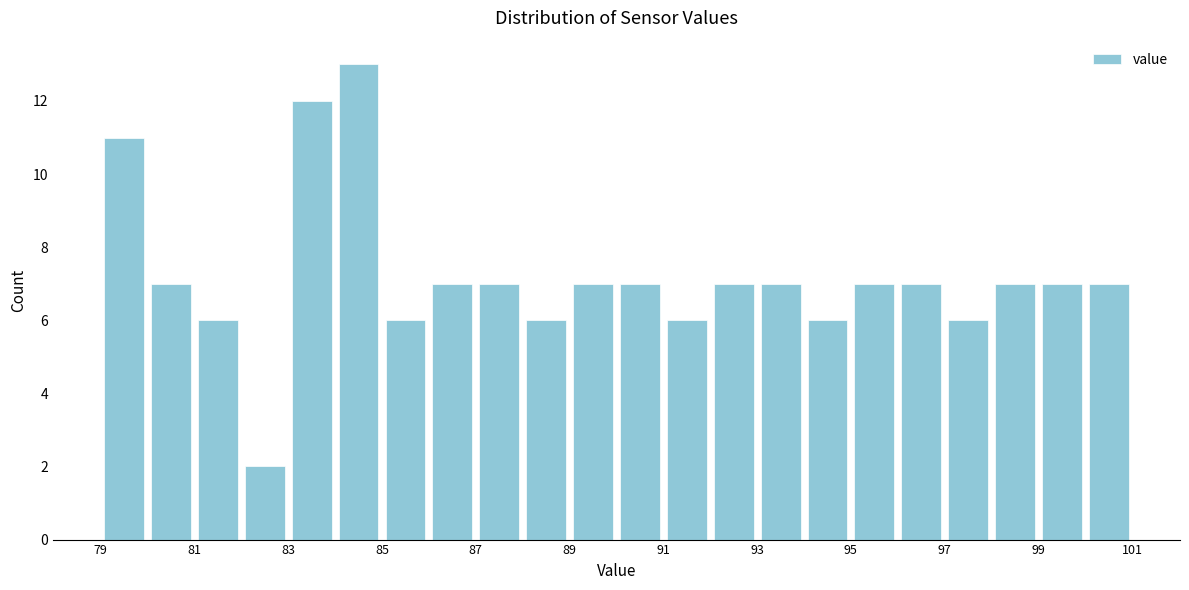

Reading left to right, list every bar in this chart as the range it spans on the x-axis followed by its height. The values are not printed on the chart, so give them approximately, as read against the axis.

79 to 80: 11
80 to 81: 7
81 to 82: 6
82 to 83: 2
83 to 84: 12
84 to 85: 13
85 to 86: 6
86 to 87: 7
87 to 88: 7
88 to 89: 6
89 to 90: 7
90 to 91: 7
91 to 92: 6
92 to 93: 7
93 to 94: 7
94 to 95: 6
95 to 96: 7
96 to 97: 7
97 to 98: 6
98 to 99: 7
99 to 100: 7
100 to 101: 7